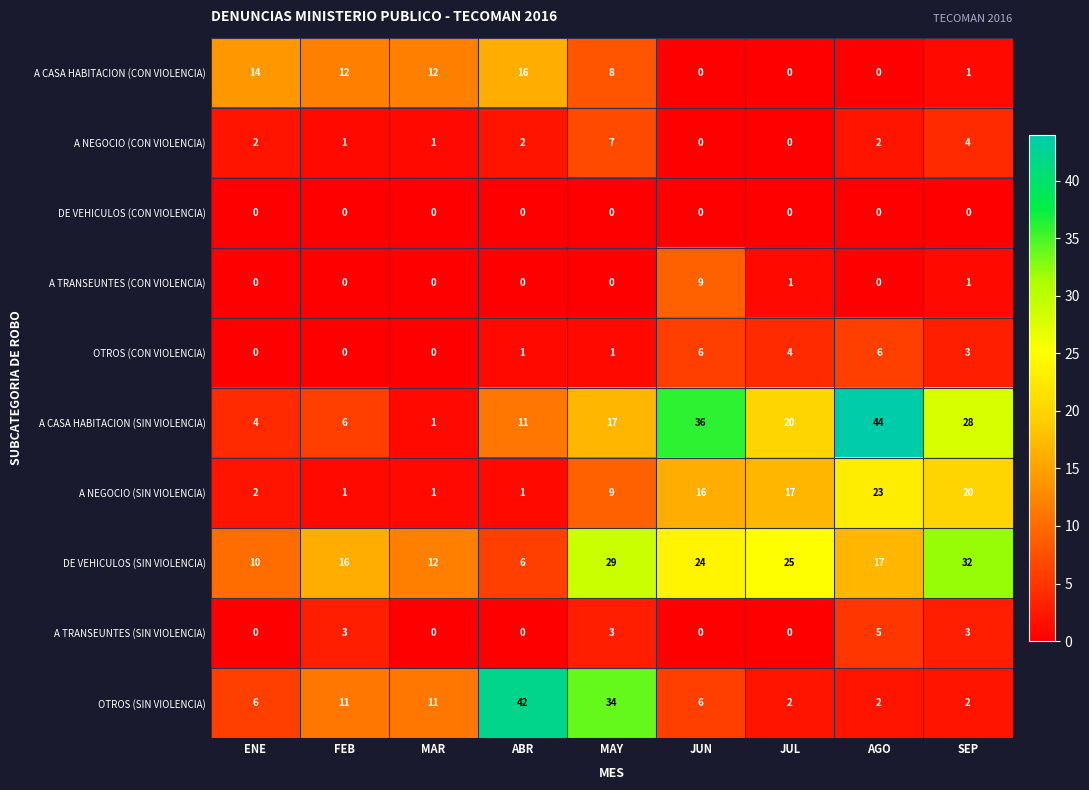

What is the difference between the second highest and minimum values in the A CASA HABITACION (CON VIOLENCIA) series?

14